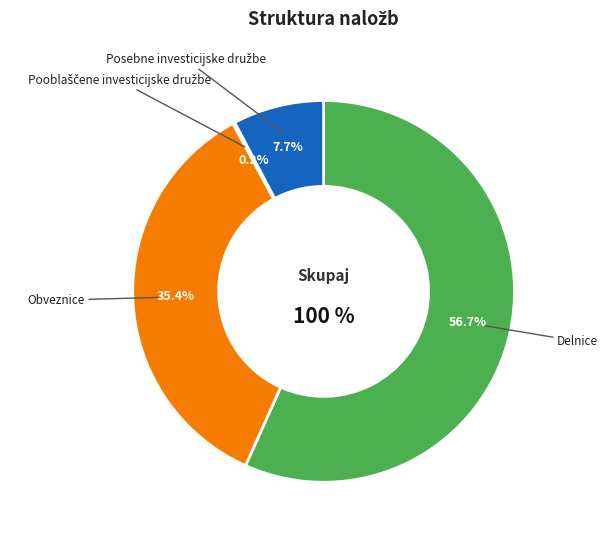

Is there any slice that represents more than half of the pie?

Yes